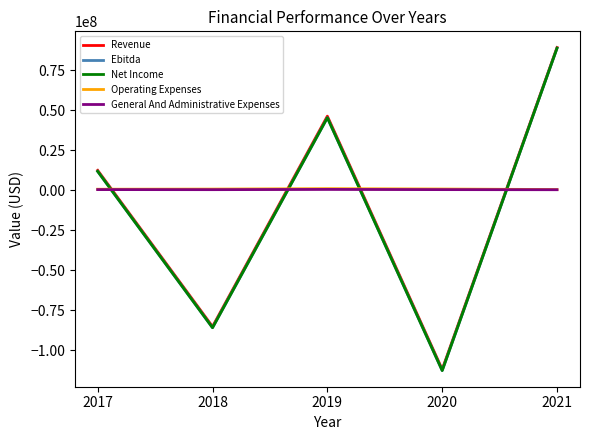

Does the chart display data point markers on the line(s)?

No